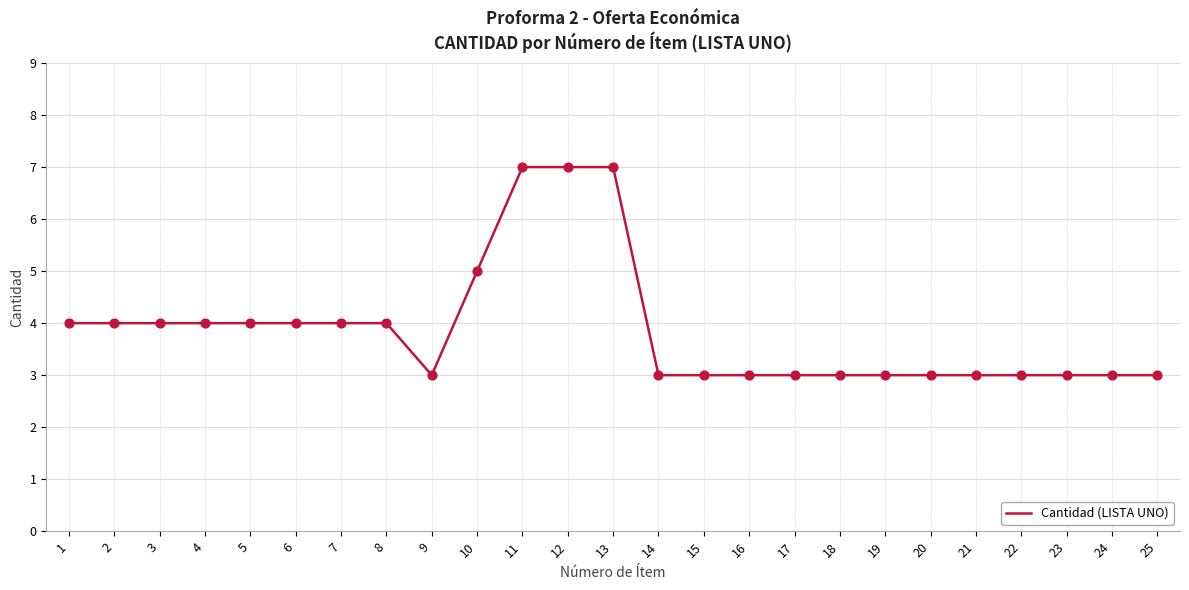

Approximately how many times larger is the value at 13 compared to 19?

2.3